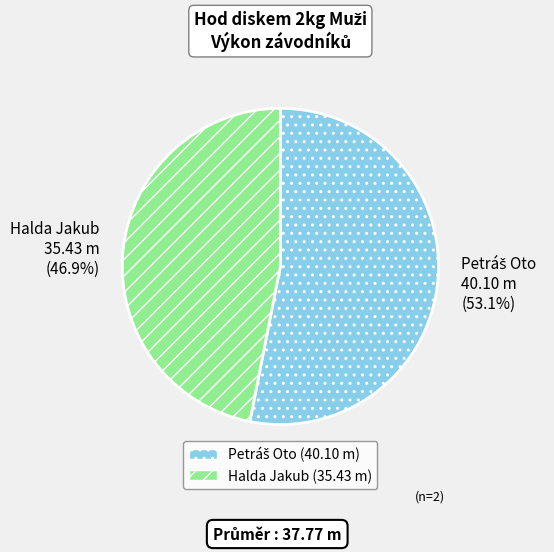

Is there a majority slice in this chart?

Yes